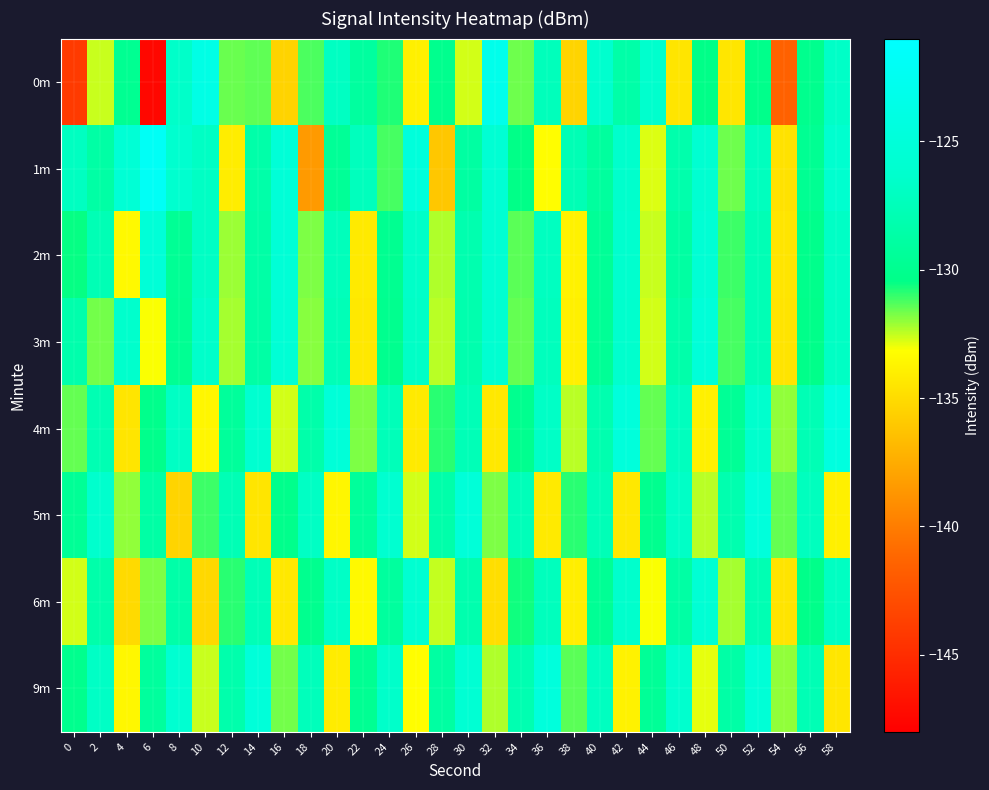

Which has a higher value, 6 or 22?

22